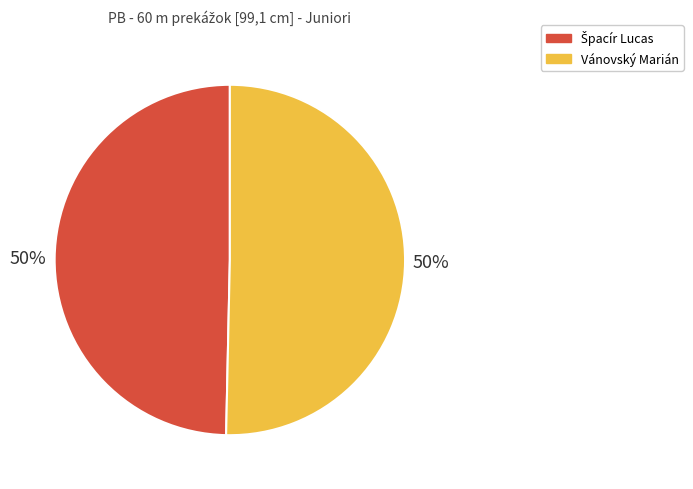

To the nearest percent, what portion does Vánovský Marián represent?

50%